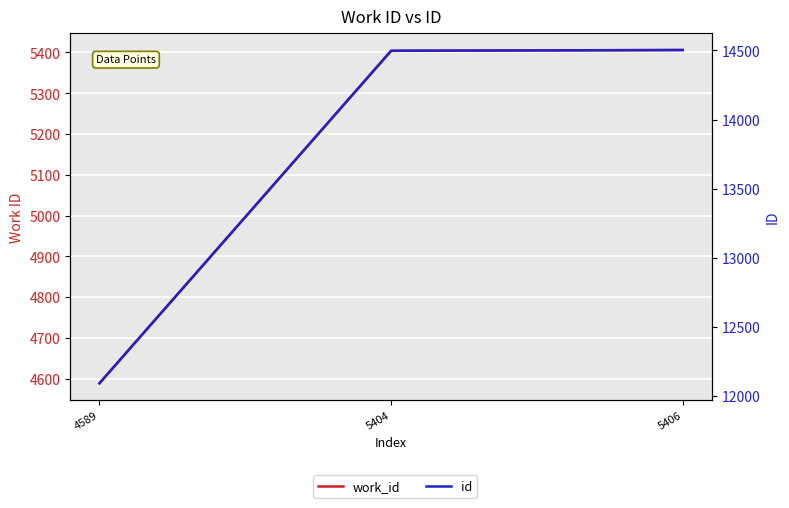

What is the difference between the highest and lowest values at 4589?

7502